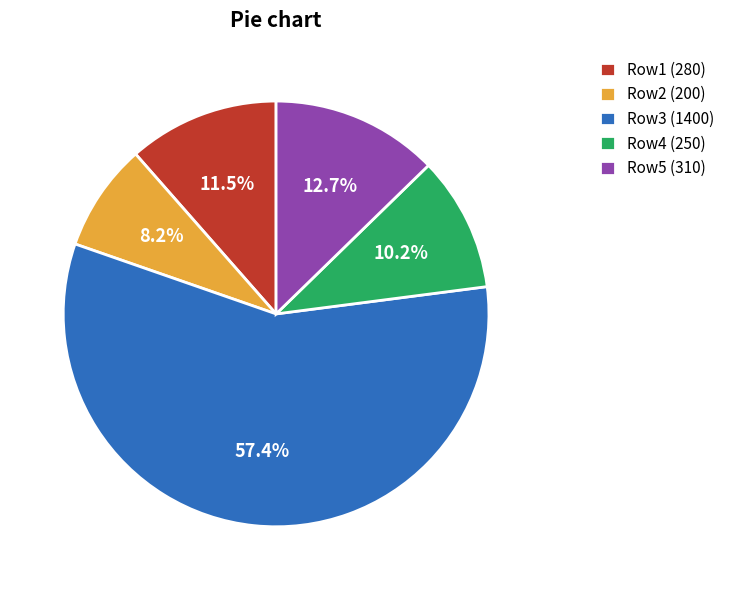

Rank the categories by value from highest to lowest.

Row3 (1400), Row5 (310), Row1 (280), Row4 (250), Row2 (200)